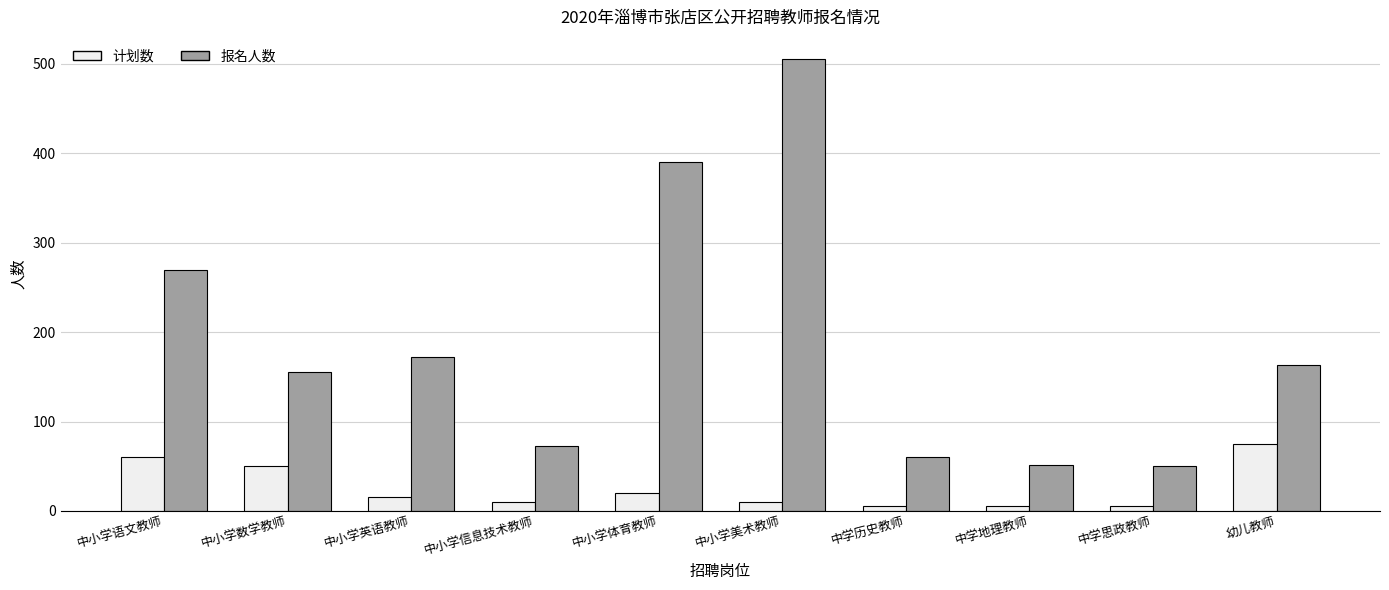

Where is 计划数 nearest to the value 40?

中小学数学教师